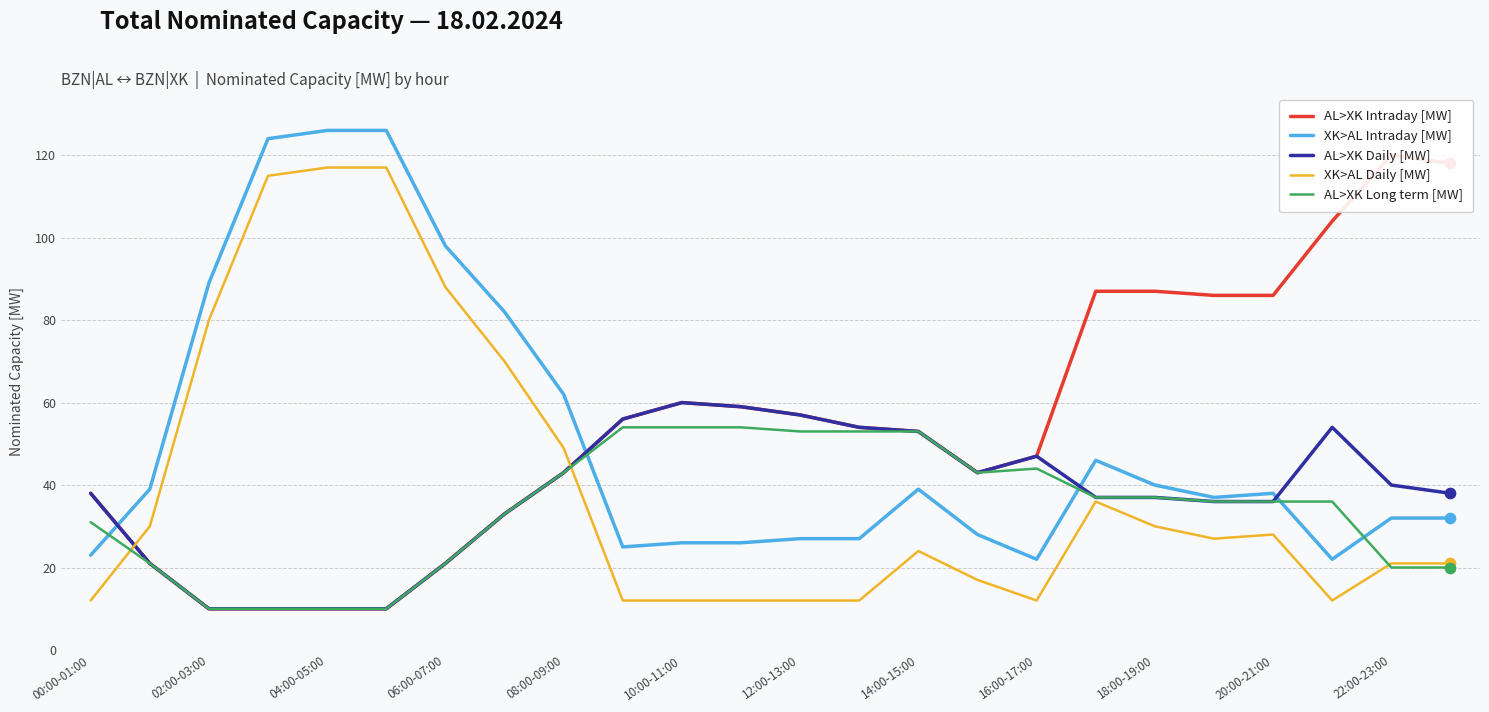

At how many categories does at least one series exceed 55?

18